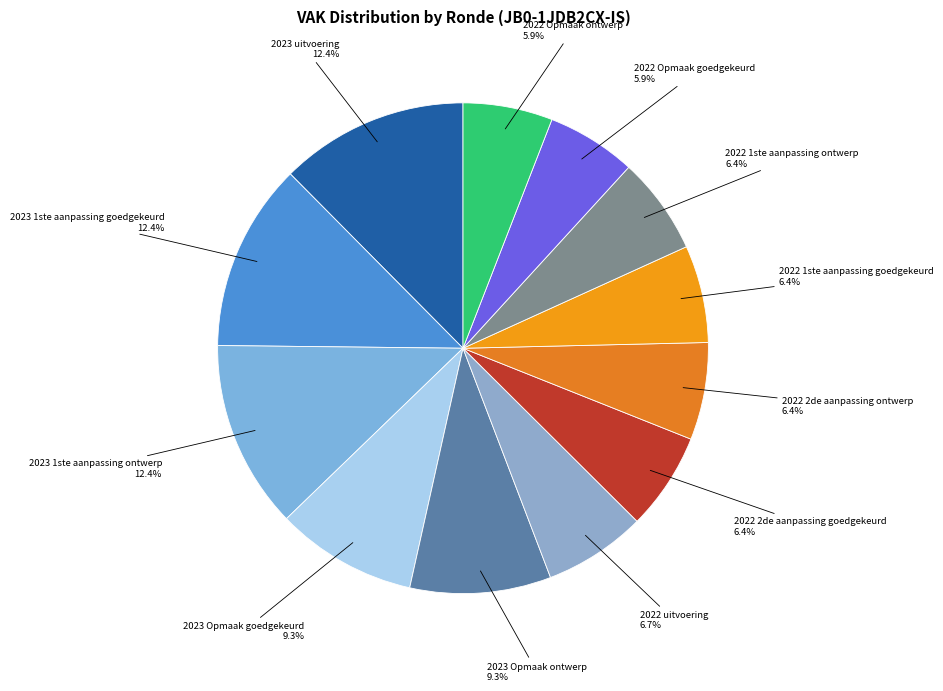

Rank the categories by value from highest to lowest.

2023 uitvoering, 2023 1ste aanpassing goedgekeurd, 2023 1ste aanpassing ontwerp, 2023 Opmaak goedgekeurd, 2023 Opmaak ontwerp, 2022 uitvoering, 2022 2de aanpassing goedgekeurd, 2022 2de aanpassing ontwerp, 2022 1ste aanpassing goedgekeurd, 2022 1ste aanpassing ontwerp, 2022 Opmaak goedgekeurd, 2022 Opmaak ontwerp